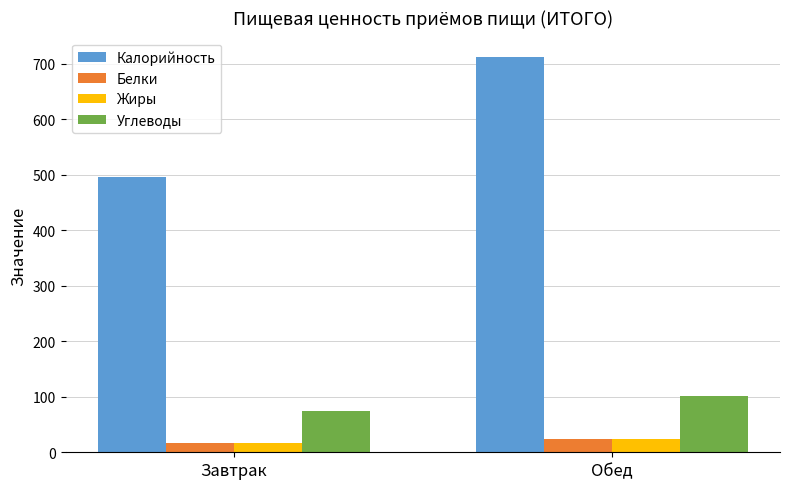

Between Завтрак and Обед, which series saw the biggest shift?

Калорийность